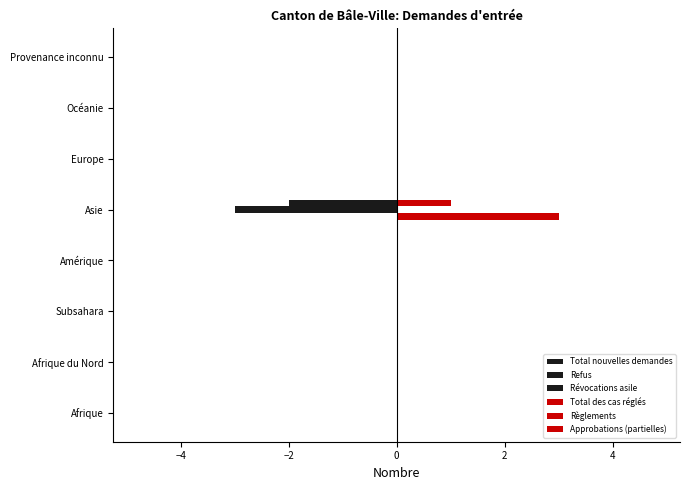

How many series are shown in this chart?

4